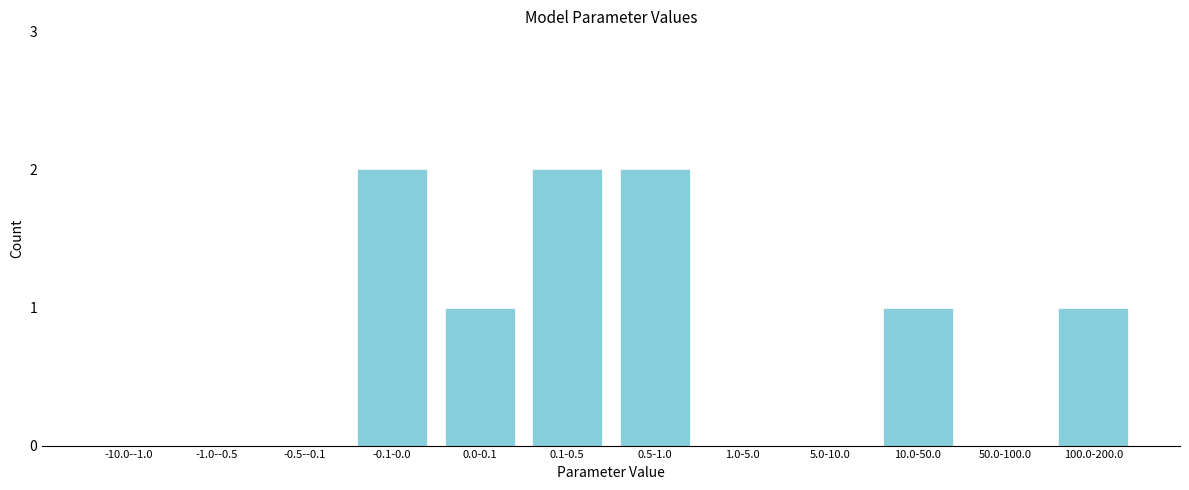

Reading left to right, what are all the values shown in this chart?

-10.0--1.0=0	-1.0--0.5=0	-0.5--0.1=0	-0.1-0.0=2	0.0-0.1=1	0.1-0.5=2	0.5-1.0=2	1.0-5.0=0	5.0-10.0=0	10.0-50.0=1	50.0-100.0=0	100.0-200.0=1